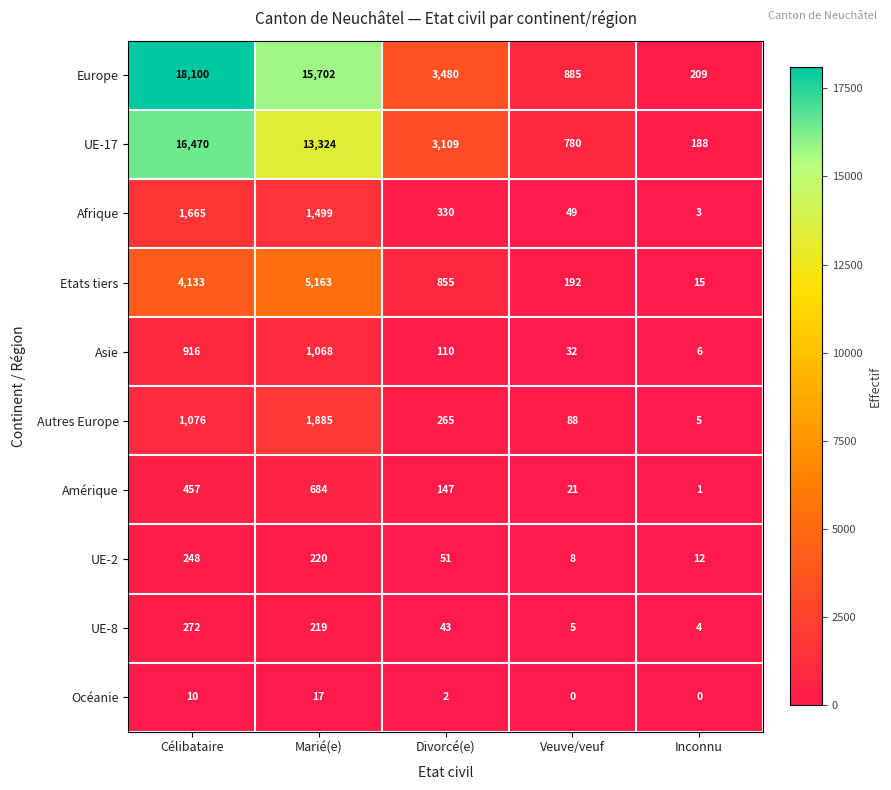

Which series has the widest spread of values?

Europe